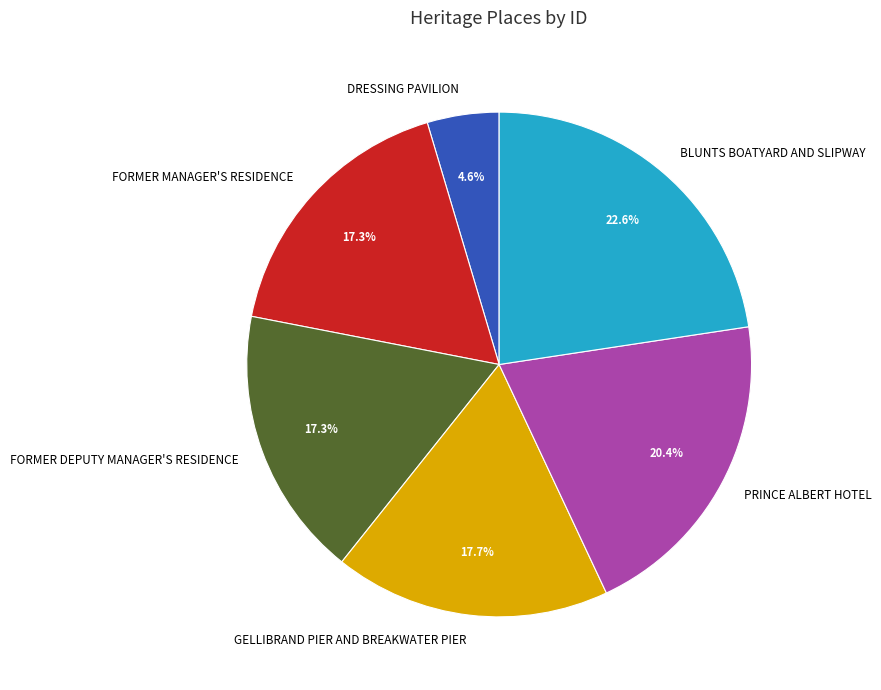

What is the ratio of the value at DRESSING PAVILION to the value at FORMER DEPUTY MANAGER'S RESIDENCE?

0.3